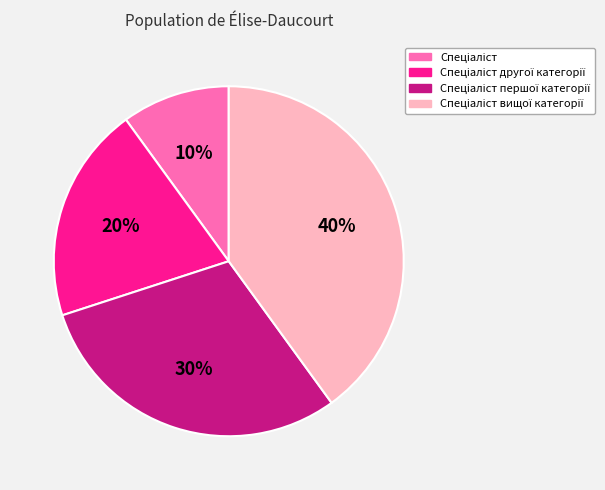

To the nearest percent, what is the average slice percentage?

25%